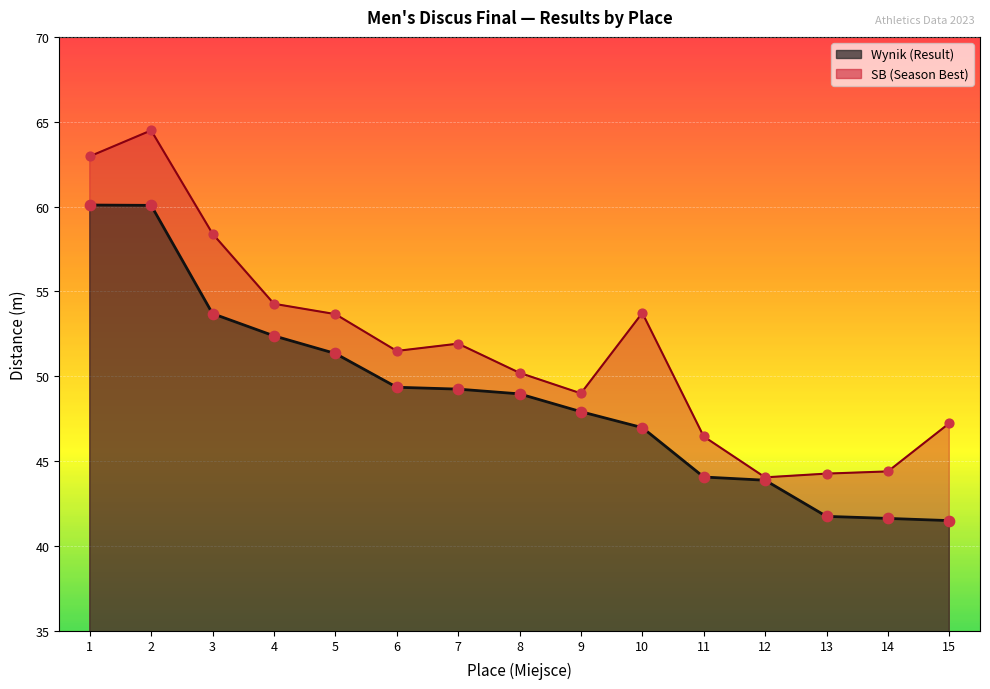

What are all the series names shown in the legend?

Wynik, SB